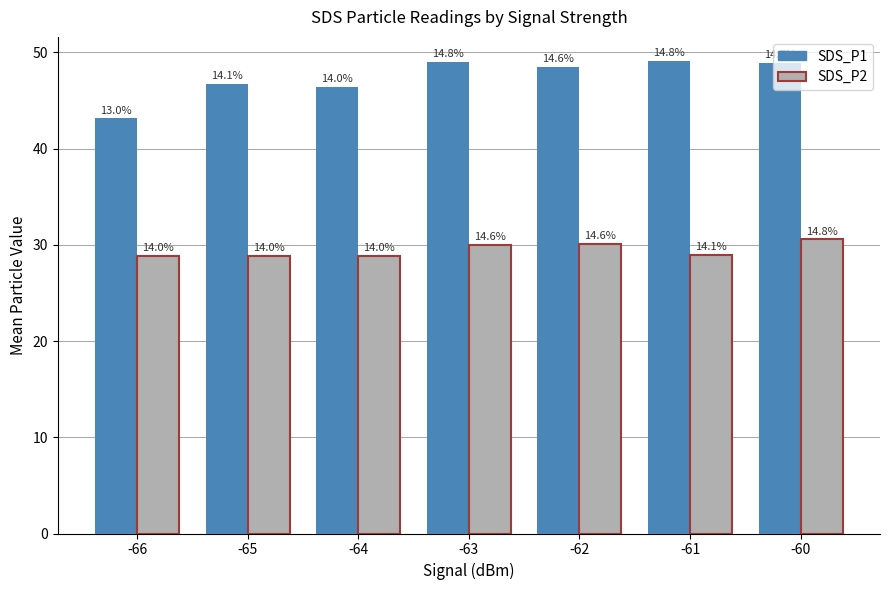

Reading right to left, transcribe all the data shown in this chart.

SDS_P1: -60=48.9	-61=49.1	-62=48.5	-63=49.0	-64=46.4	-65=46.7	-66=43.1
SDS_P2: -60=30.6	-61=29.0	-62=30.1	-63=30.0	-64=28.8	-65=28.8	-66=28.8